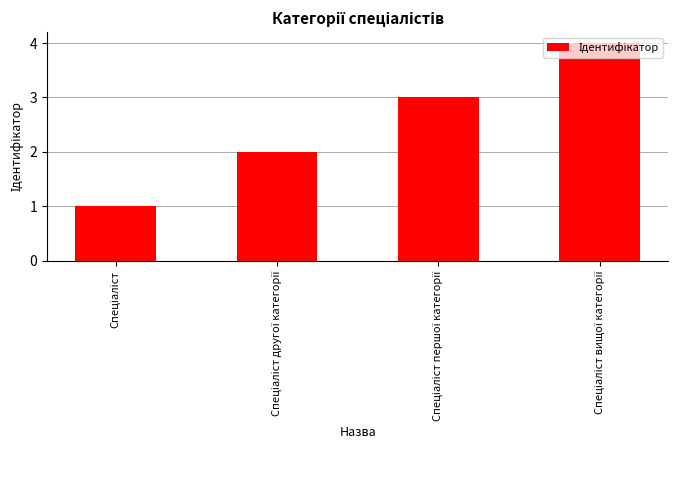

Reading left to right, transcribe all the data shown in this chart.

1	2	3	4